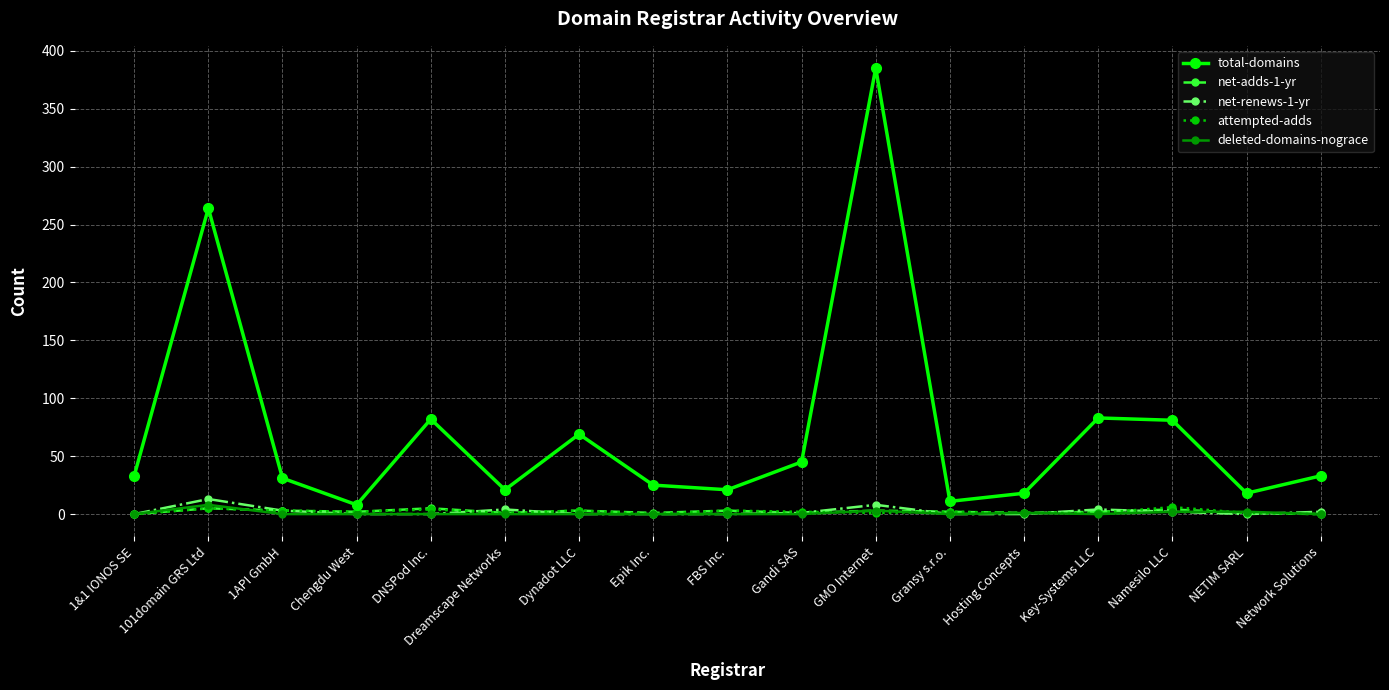

What are all the series names shown in the legend?

total-domains, net-adds-1-yr, net-renews-1-yr, attempted-adds, deleted-domains-nograce